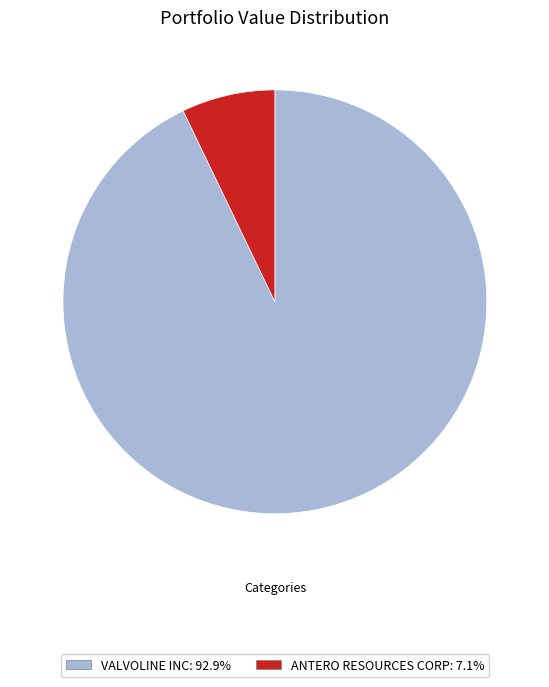

Is the sum of VALVOLINE INC and ANTERO RESOURCES CORP greater than half?

Yes